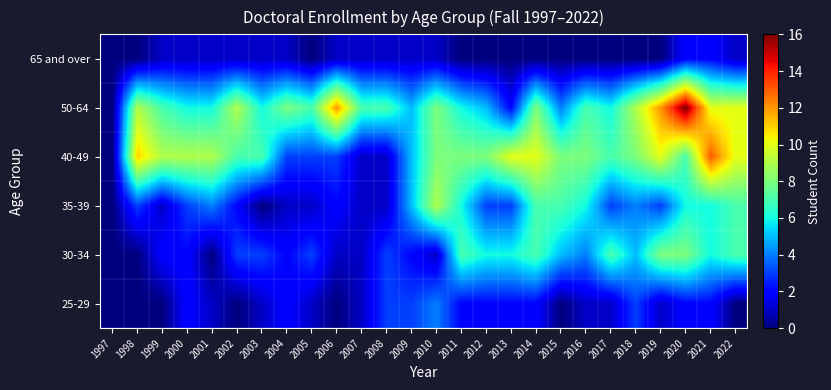

Between 2012 and 2020, which is larger?

2012